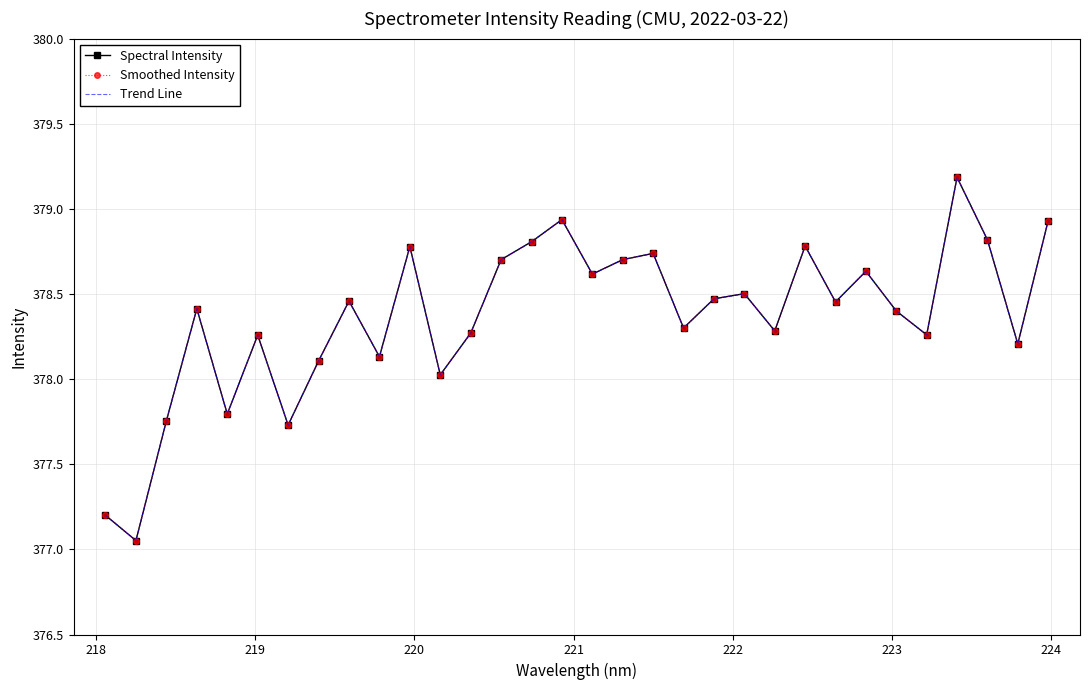

What is the minimum value shown in the chart?

377.1